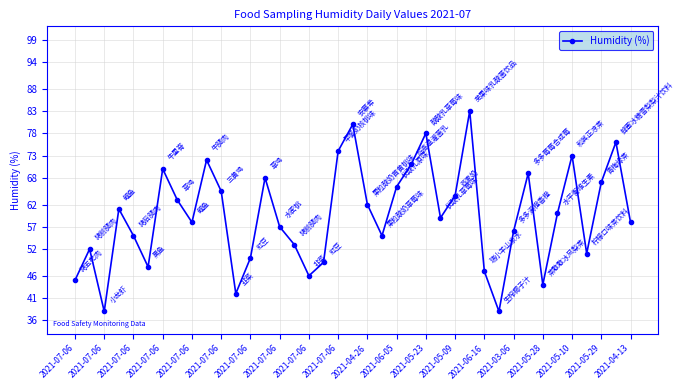

Reading left to right, transcribe all the data shown in this chart.

45	52	38	61	55	48	70	63	58	72	65	42	50	68	57	53	46	49	74	80	62	55	66	71	78	59	64	83	47	38	56	69	44	60	73	51	67	76	58